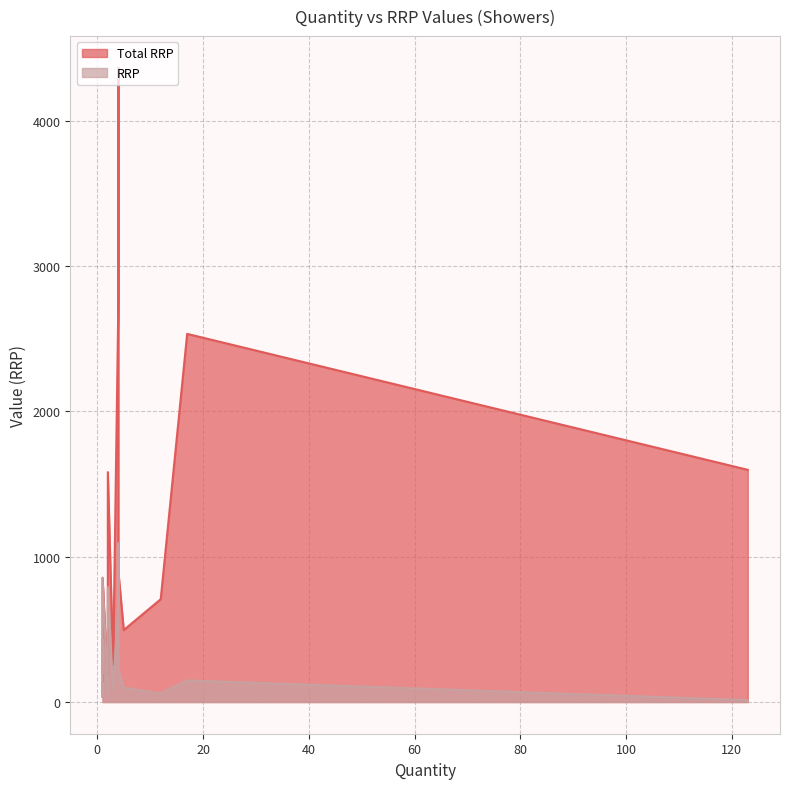

Does the chart display data point markers on the line(s)?

No